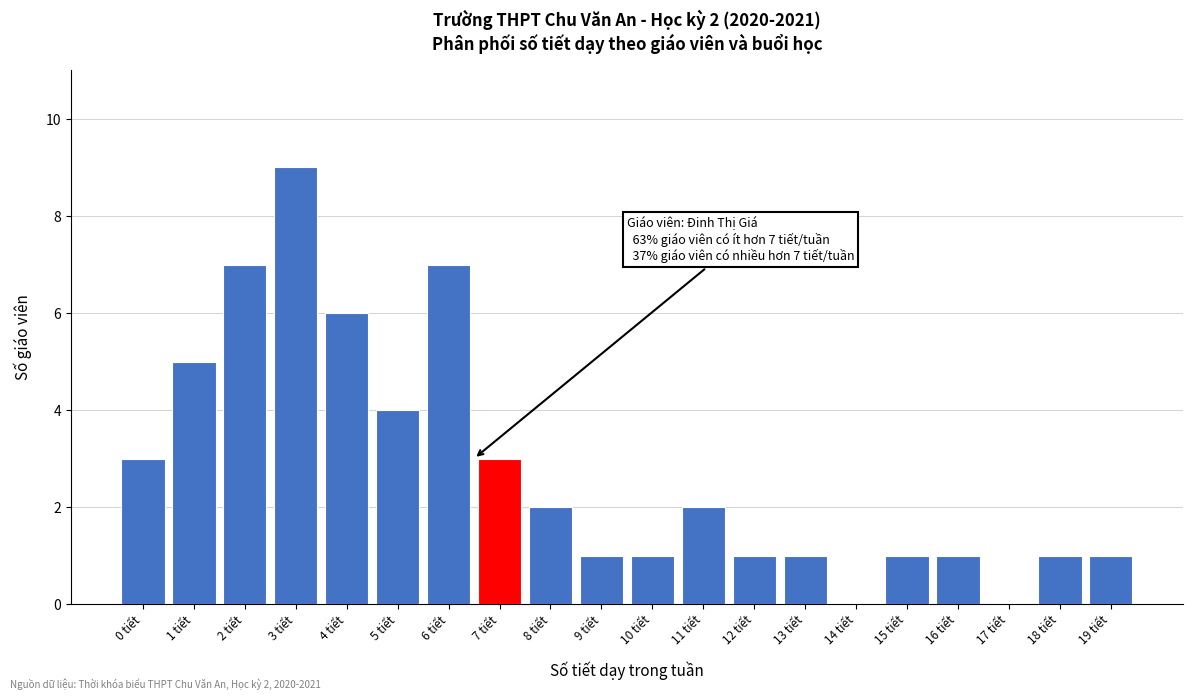

Reading left to right, what are all the values shown in this chart?

0 tiết=3	1 tiết=5	2 tiết=7	3 tiết=9	4 tiết=6	5 tiết=4	6 tiết=7	7 tiết=3	8 tiết=2	9 tiết=1	10 tiết=1	11 tiết=2	12 tiết=1	13 tiết=1	14 tiết=0	15 tiết=1	16 tiết=1	17 tiết=0	18 tiết=1	19 tiết=1